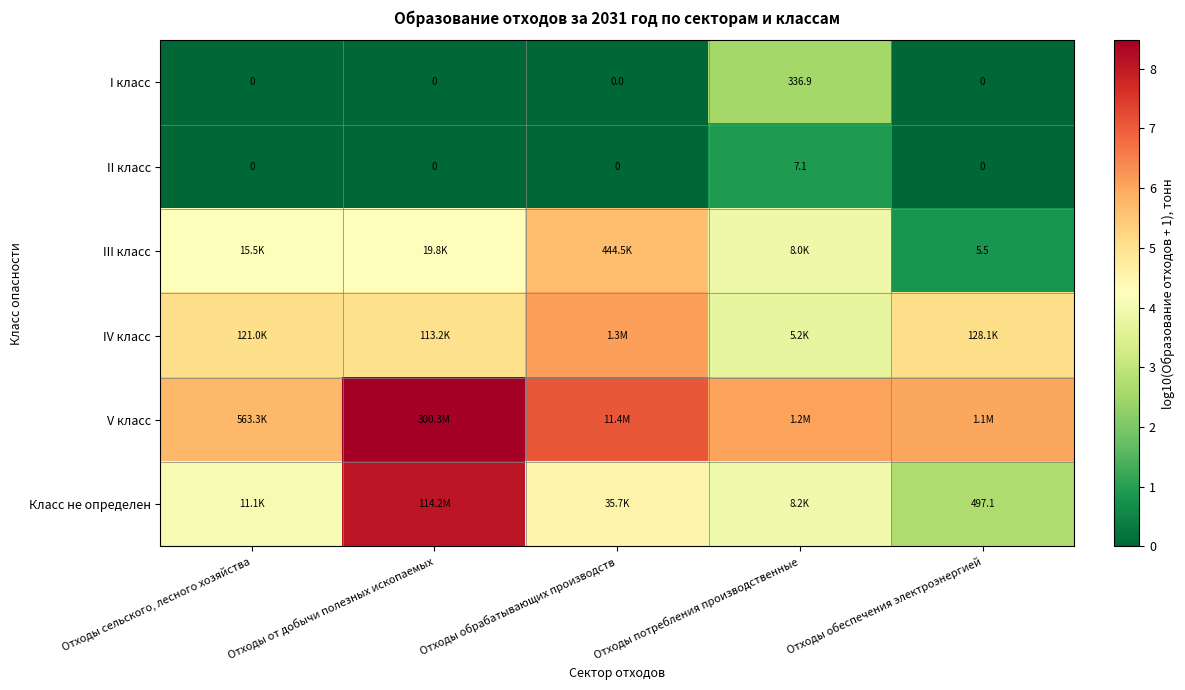

How many data points in II класс are above 0?

1